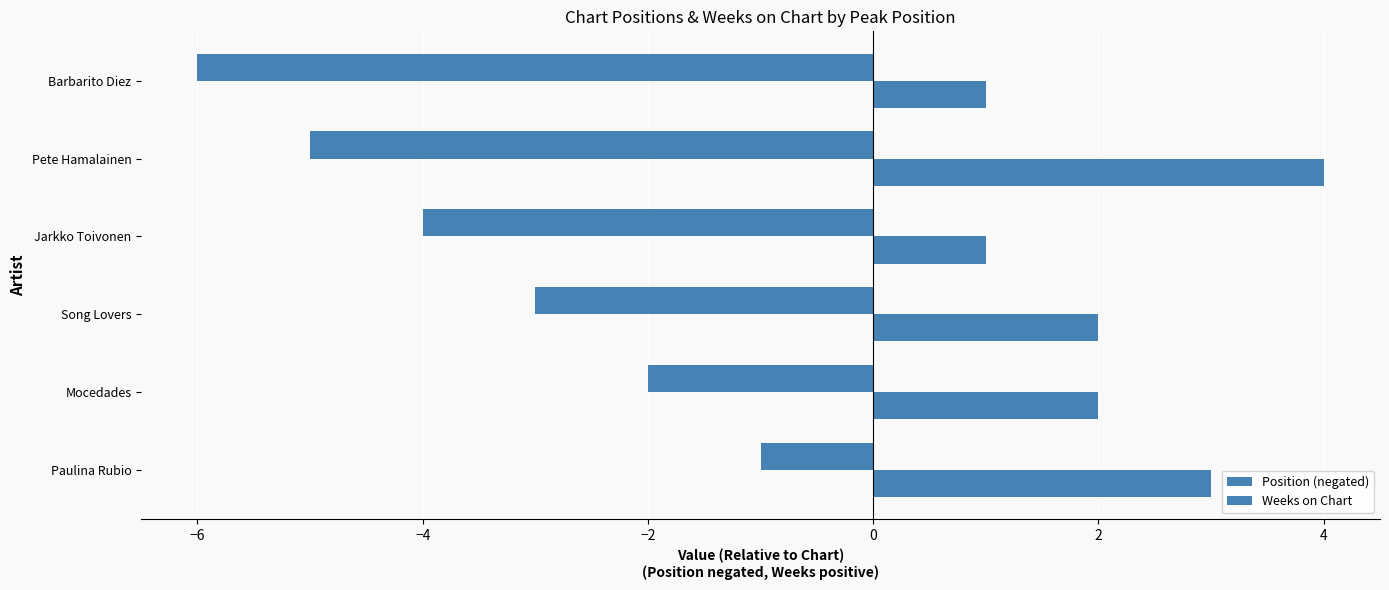

What is the minimum value for Weeks on Chart?

1